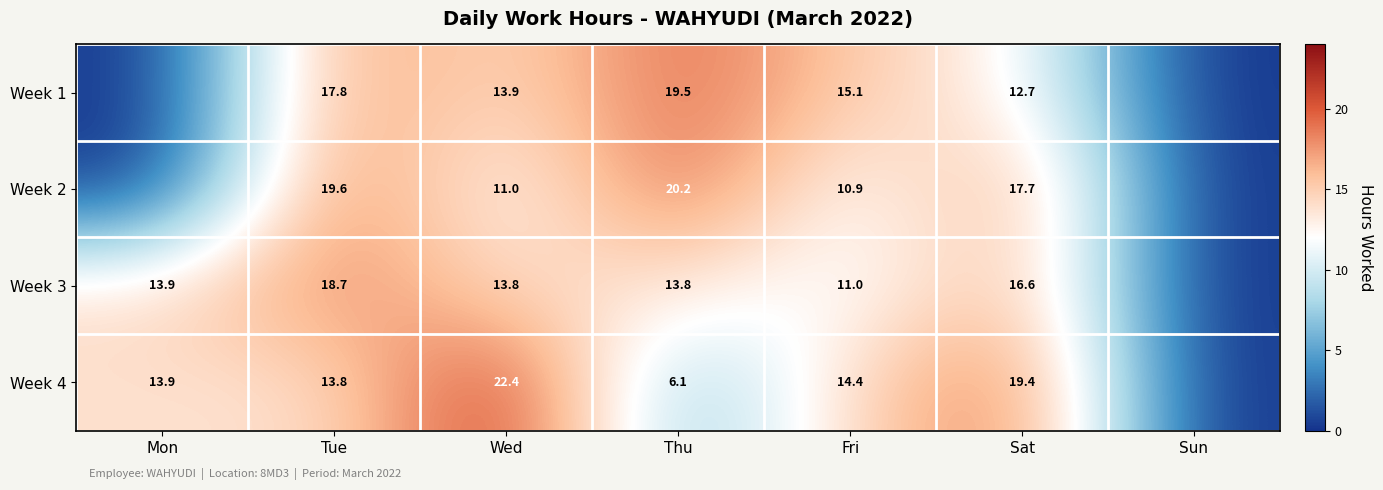

The value of Week 1 at Fri is 15.1. True or false?

True